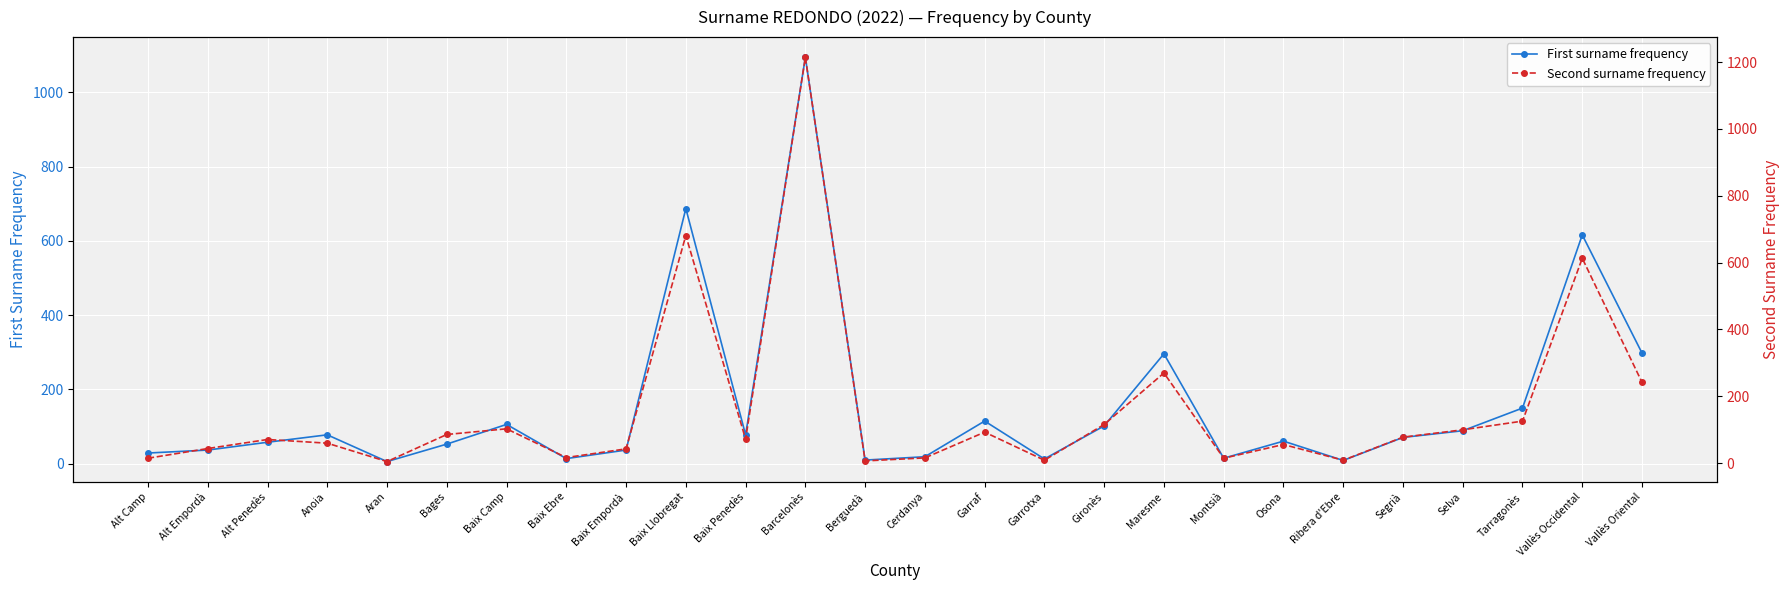

What value does the First surname frequency series have at Vallès Occidental?

616